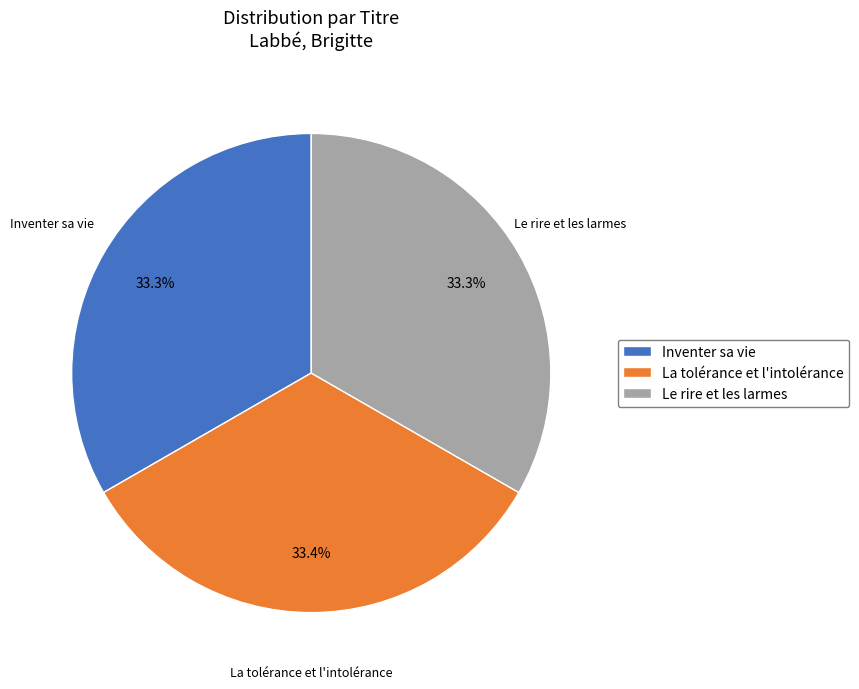

What percentage is the La tolérance et l'intolérance slice, to the nearest percent?

33%